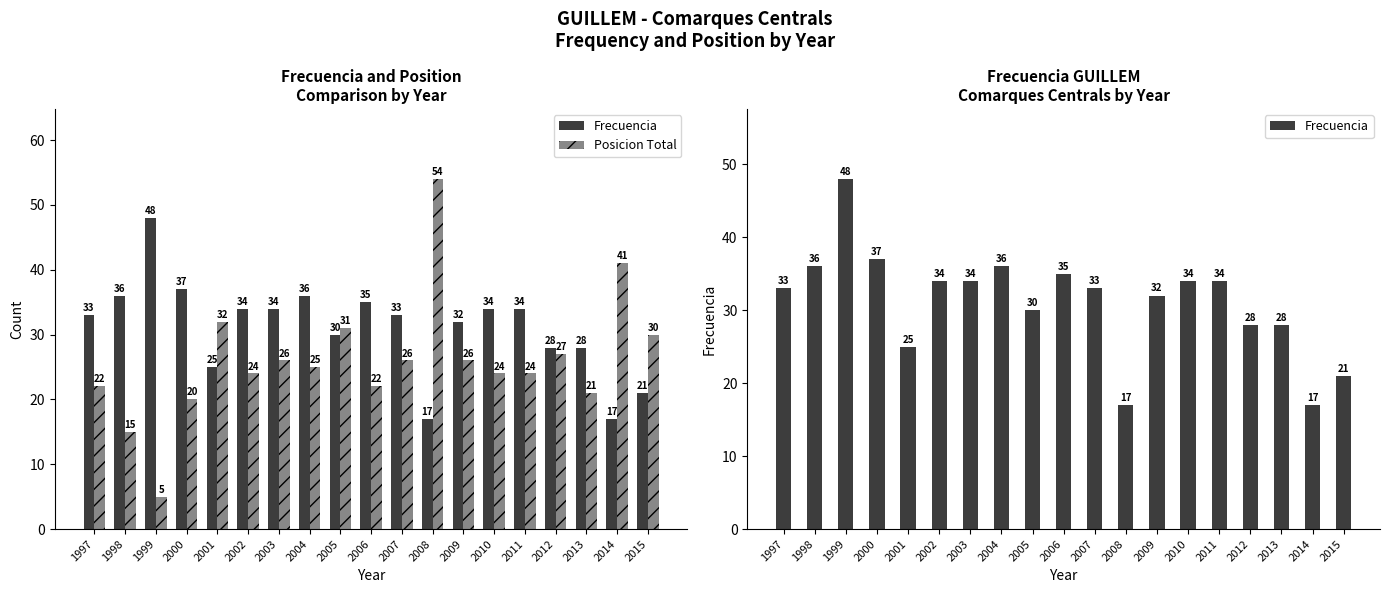

What is the sum of all Frecuencia values?

592